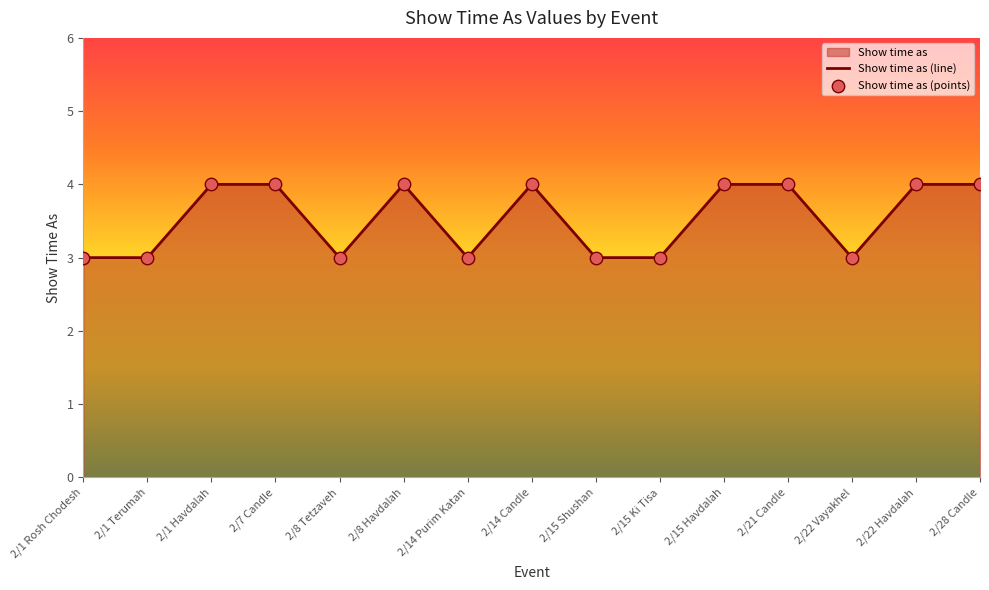

The value at 2/1 Havdalah is 2. True or false?

False